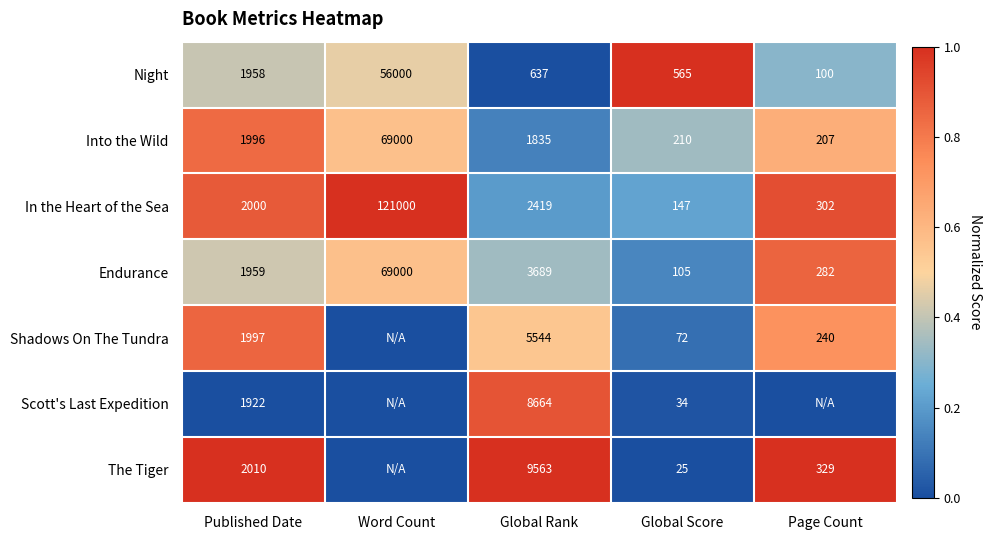

What is the total value across all series at Global Score?

1158